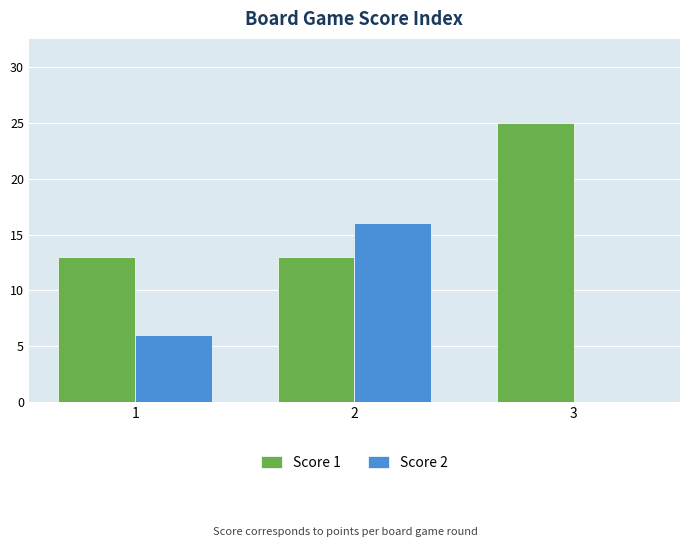

Which series has the largest total across all categories?

Score 1